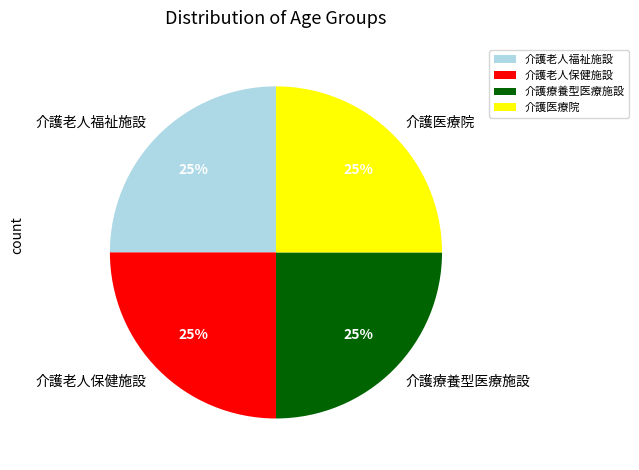

How many slices are in this pie chart?

4